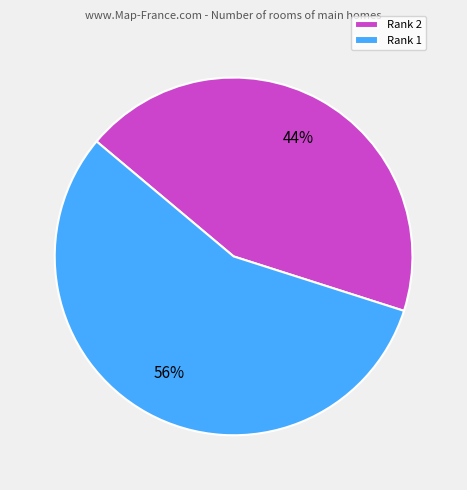

Is Rank 2 the majority of the pie?

No